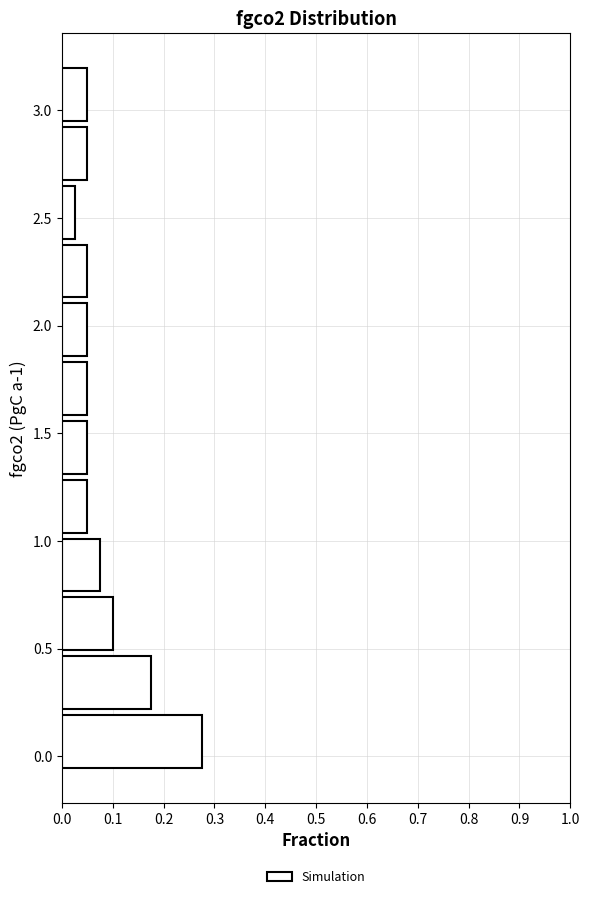

What is the length of the bar covering 0.50 to 0.75 on the y-axis? Neither the bar edges nor the lengths are printed on the chart, so give them approximately, as read against the axes.

0.10